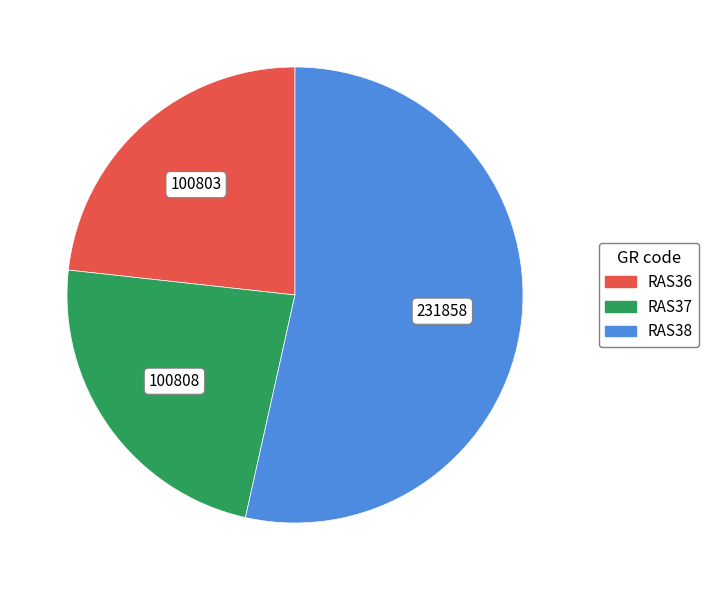

Is the sum of RAS37 and RAS38 greater than half?

Yes